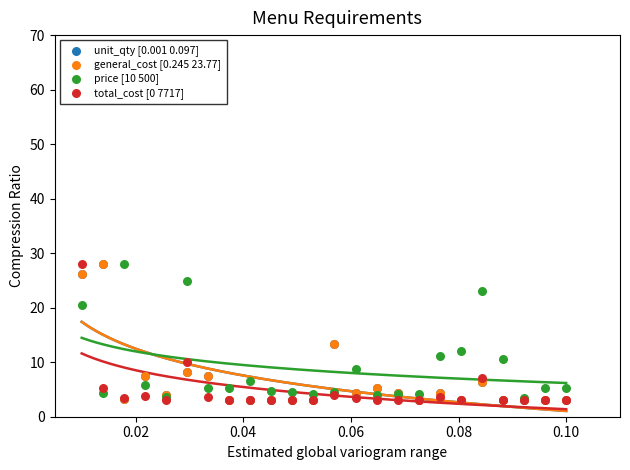

What are all the series names shown in the legend?

unit_qty [0.001 0.097], general_cost [0.245 23.77], price [10 500], total_cost [0 7717]